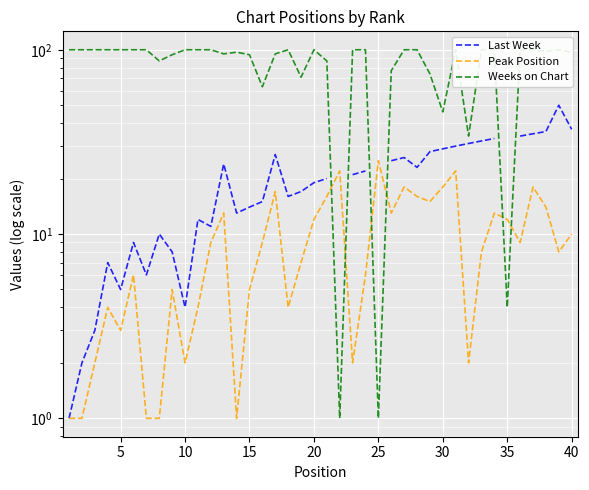

Which series has the largest total across all categories?

Weeks on Chart